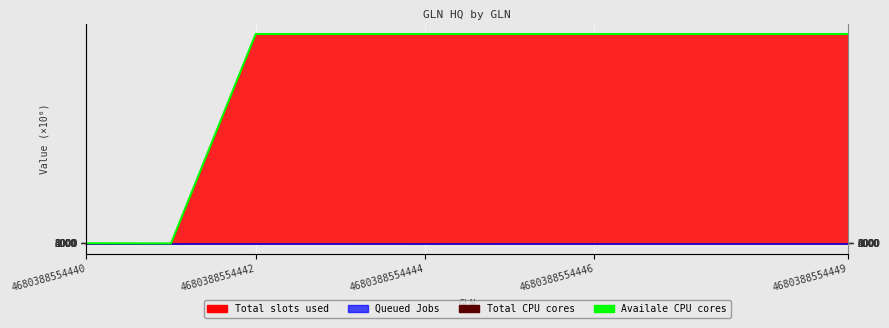

How many values exceed 4680355?

8